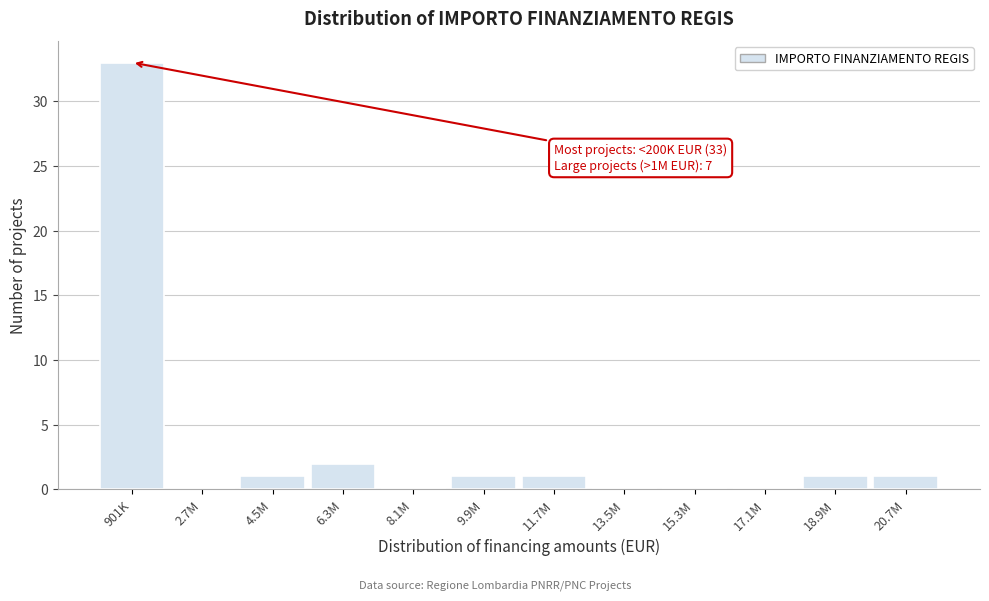

Reading left to right, extract all data points from this chart.

901K=33	2.7M=0	4.5M=1	6.3M=2	8.1M=0	9.9M=1	11.7M=1	13.5M=0	15.3M=0	17.1M=0	18.9M=1	20.7M=1